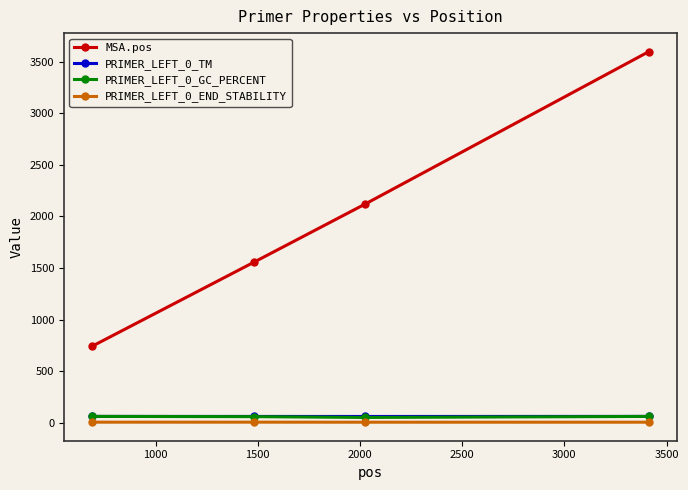

Which series has the widest spread of values?

MSA.pos